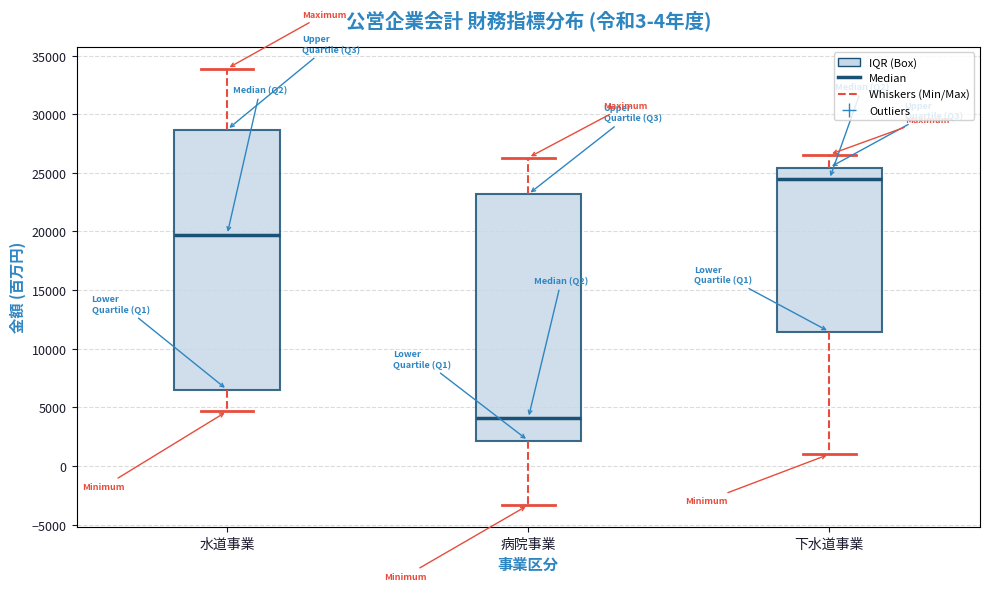

Reading left to right, transcribe this box plot: for each box, give where its median line is, the range the box spans, and where its two whiskers end, as read against the y-axis. The values are not printed on the chart, so give them approximately, as read against the axis.

水道事業: median 19500, box 6500 to 28500, whiskers 4500 to 34000
病院事業: median 4000, box 2000 to 23000, whiskers -3500 to 26500
下水道事業: median 24500, box 11500 to 25500, whiskers 1000 to 26500